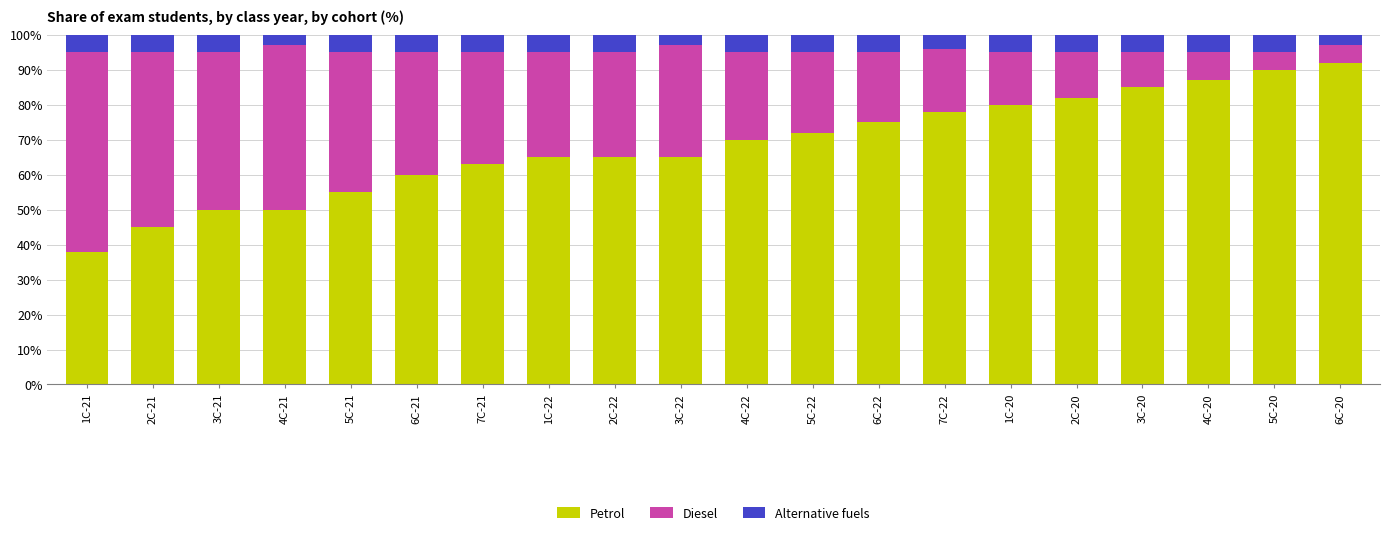

What is the highest value of the Petrol series?

92